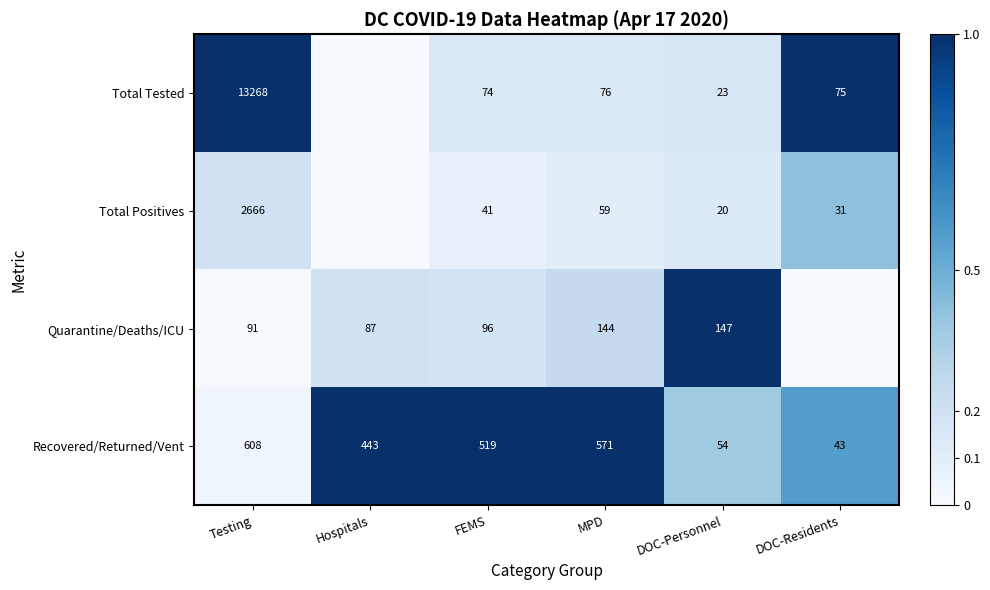

What is the sum of all Recovered/Returned/Vent values?

2238